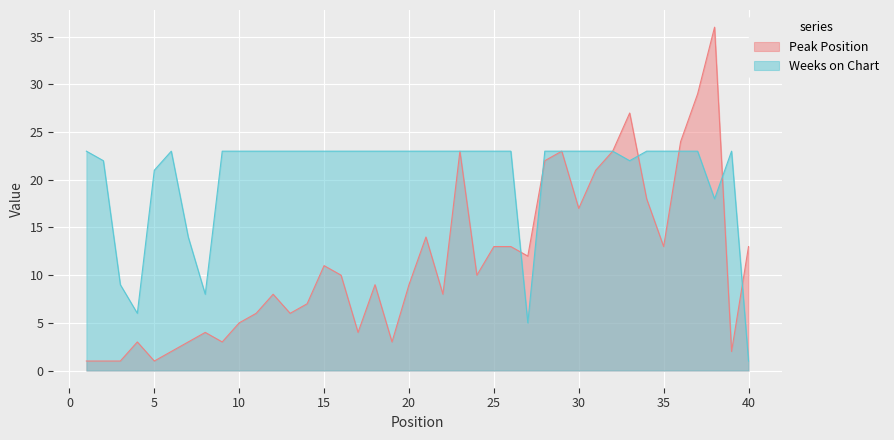

Rank the categories by Peak Position value from lowest to highest.

1, 2, 3, 5, 6, 39, 4, 7, 9, 19, 8, 17, 10, 11, 13, 14, 12, 22, 18, 20, 16, 24, 15, 27, 25, 26, 35, 40, 21, 30, 34, 31, 28, 23, 29, 32, 36, 33, 37, 38